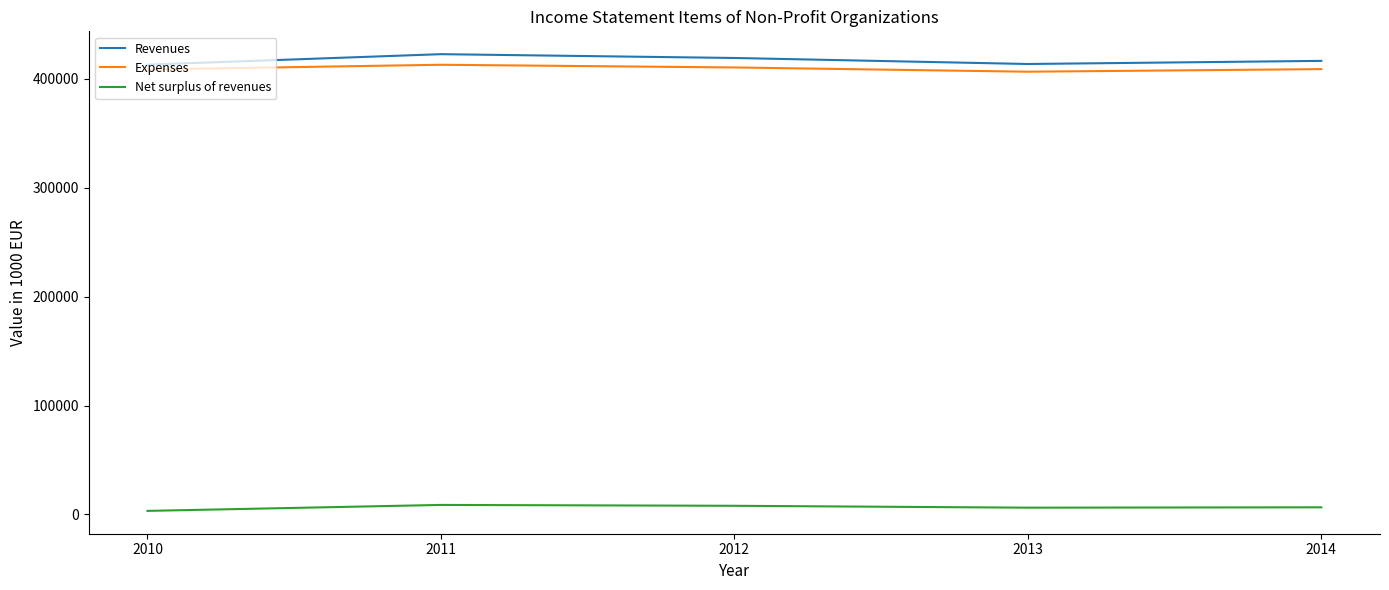

What is the sum of all Revenues values?

2084786.0